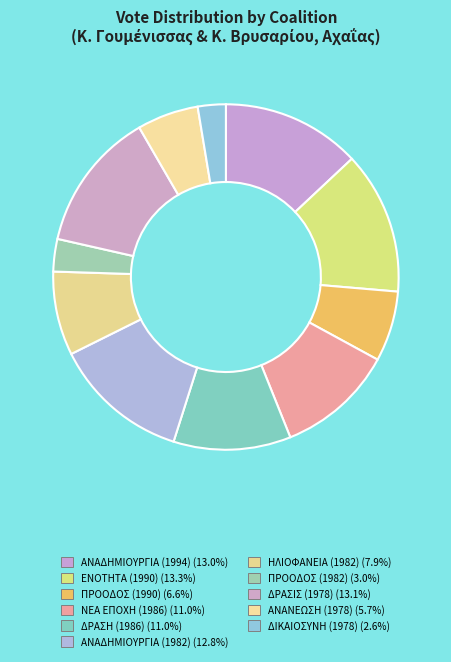

How many slices are in this pie chart?

11